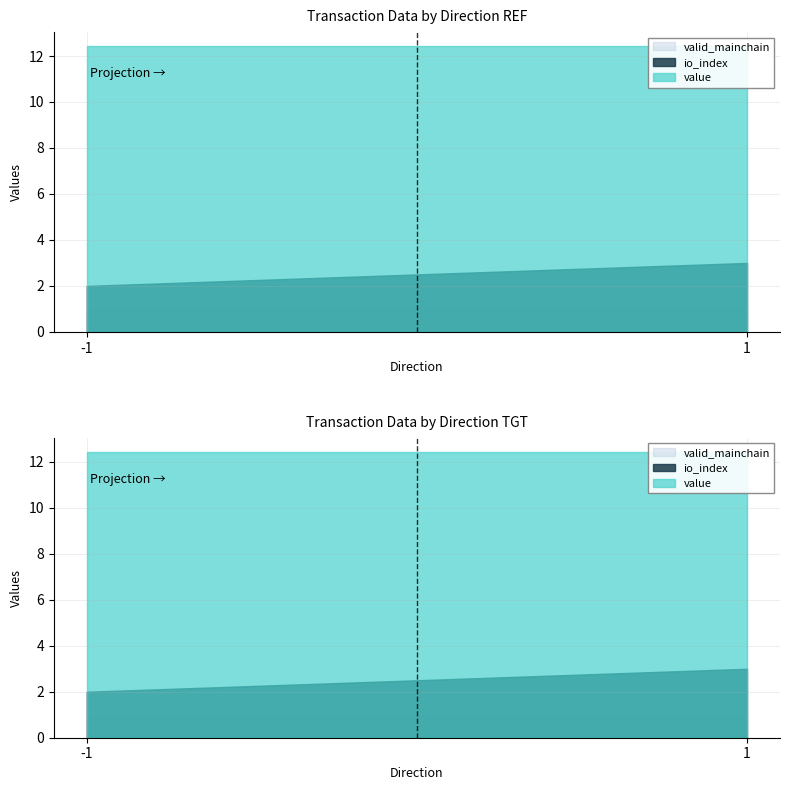

What is the sum of the valid_mainchain values at -1 and 1?

2.0